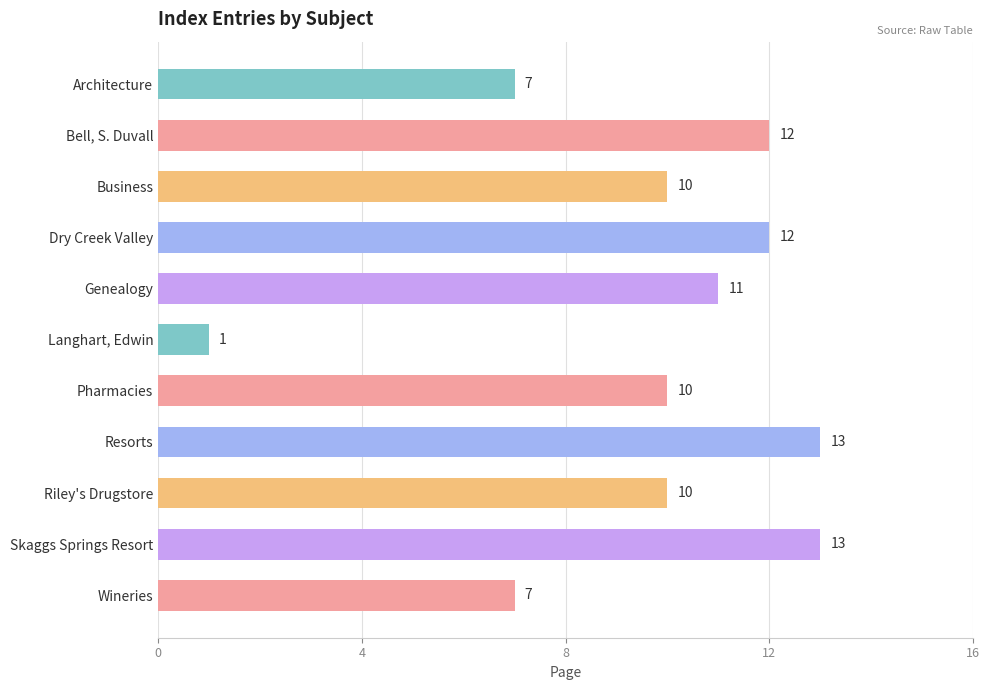

Reading bottom to top, list all the values displayed in this chart.

7	13	10	13	10	1	11	12	10	12	7